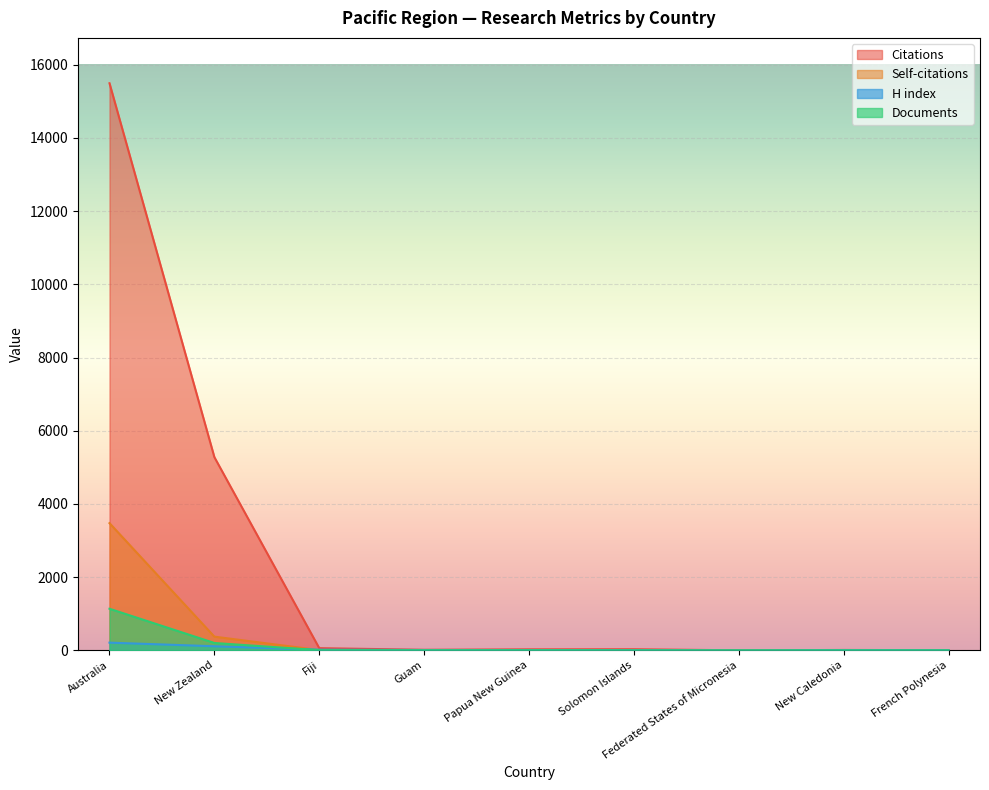

What is the label of the 8th point from the right?

New Zealand